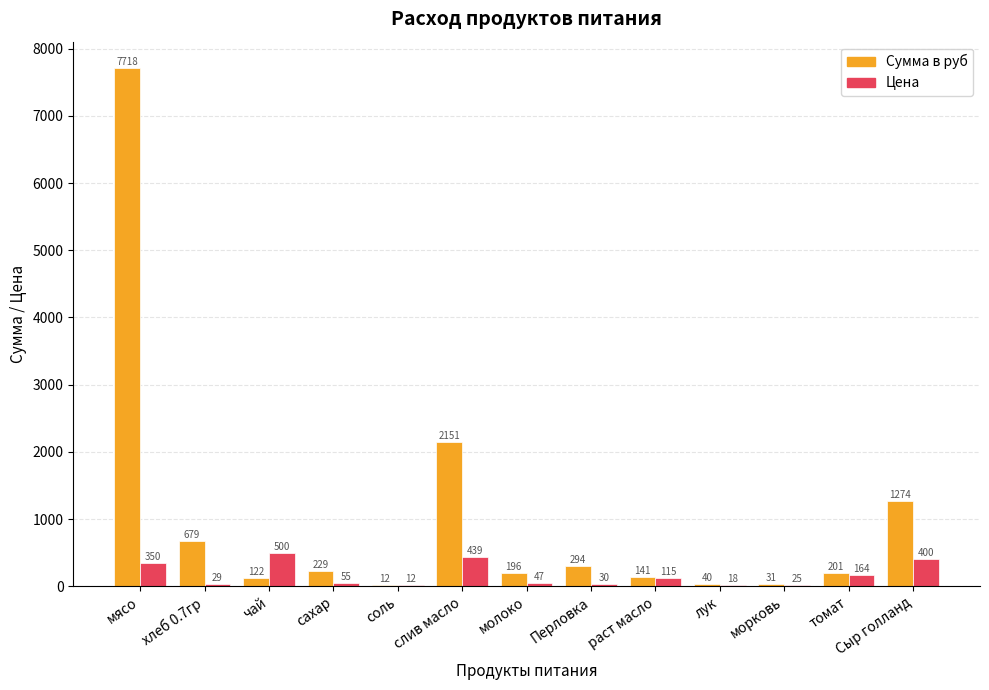

The Цена series shows 438.9 at слив масло. True or false?

True